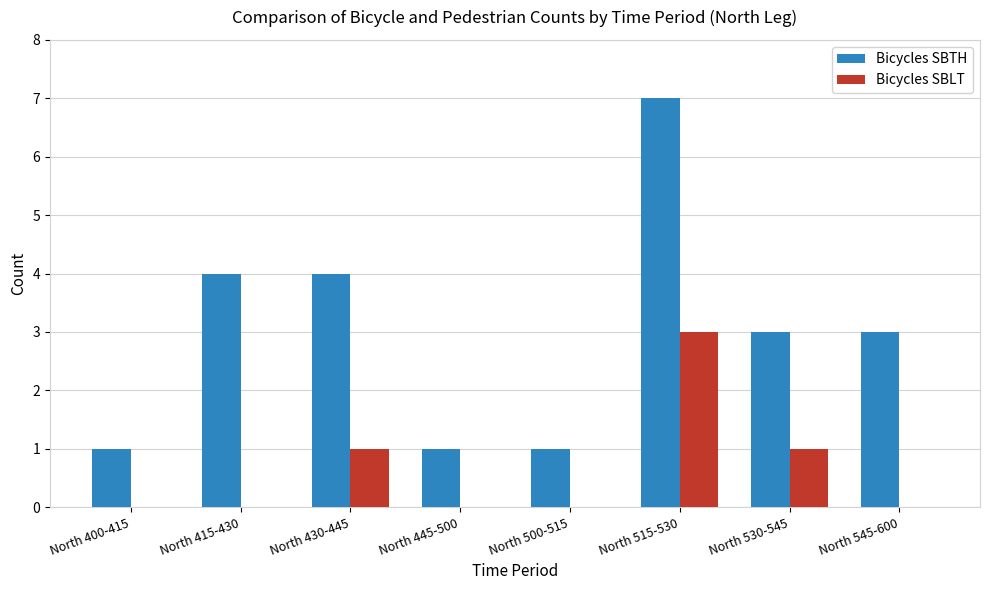

What is the highest value of the Bicycles SBTH series?

7